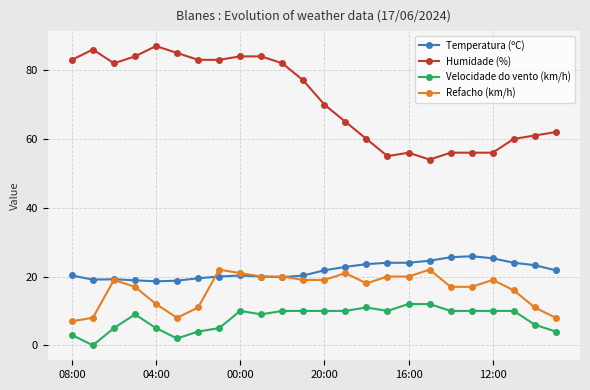

True or false: Refacho (km/h) and Velocidade do vento (km/h) intersect in this chart.

False